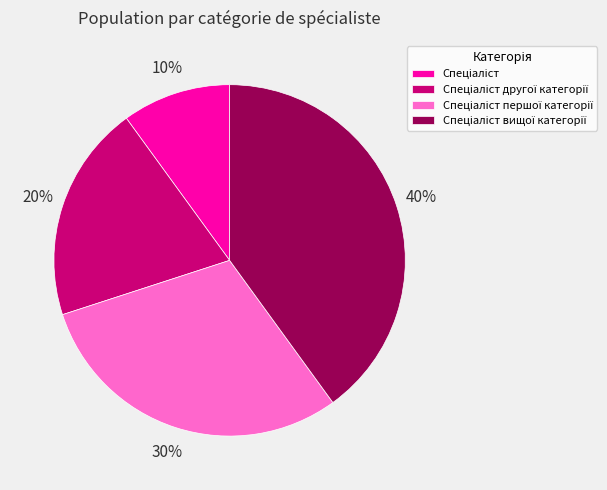

To the nearest percent, what is the average slice percentage?

25%